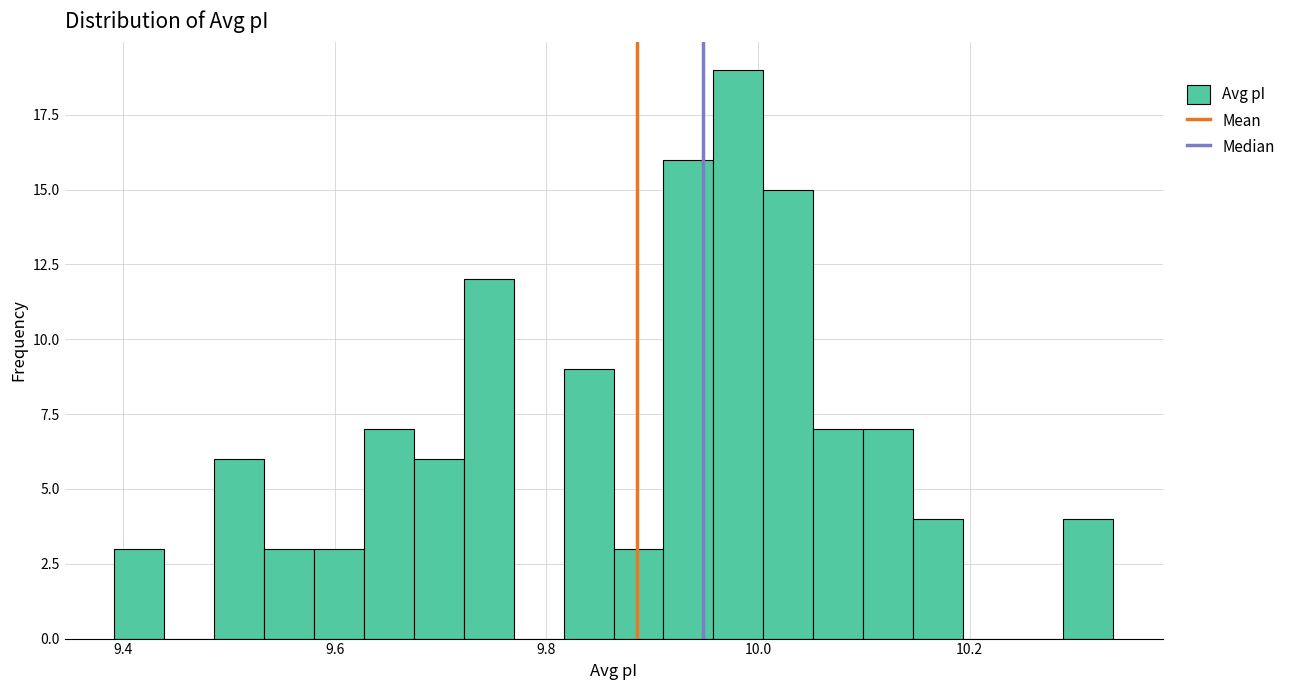

Around what value on the x-axis is the tallest bar? Give the approximate position of its centre, as read against the axis.

9.98